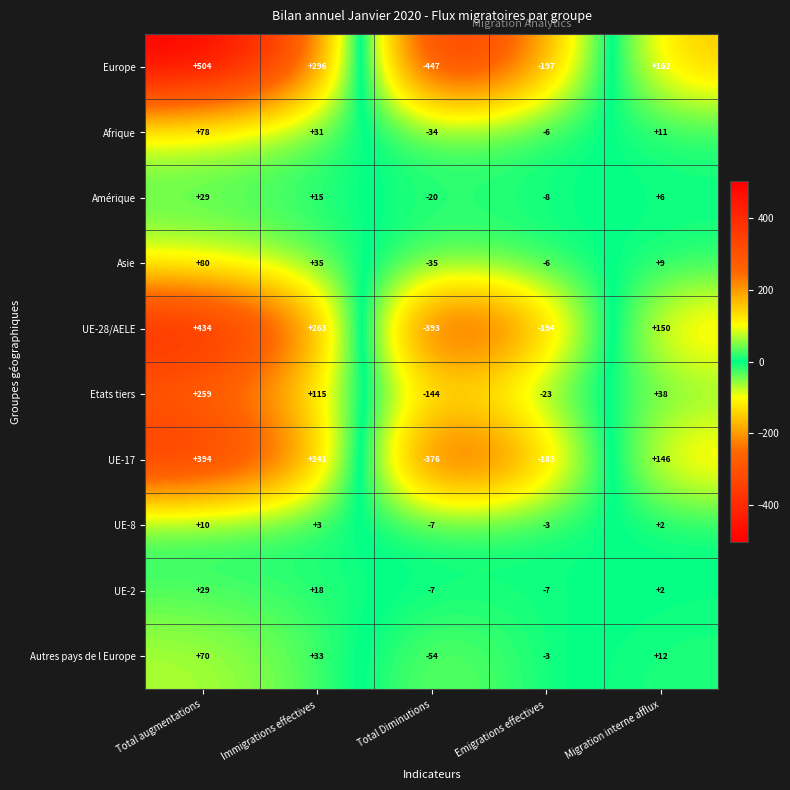

What is the maximum value shown in the chart?

504